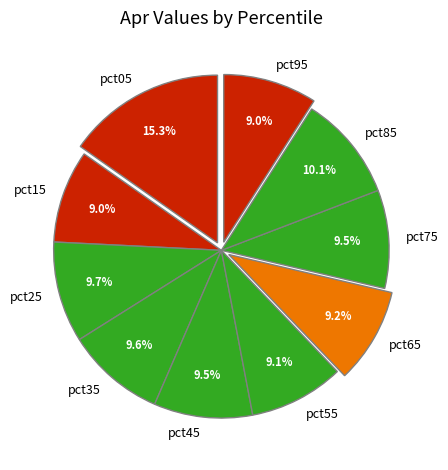

To the nearest percent, what is the combined percentage of pct45 and pct75?

19%